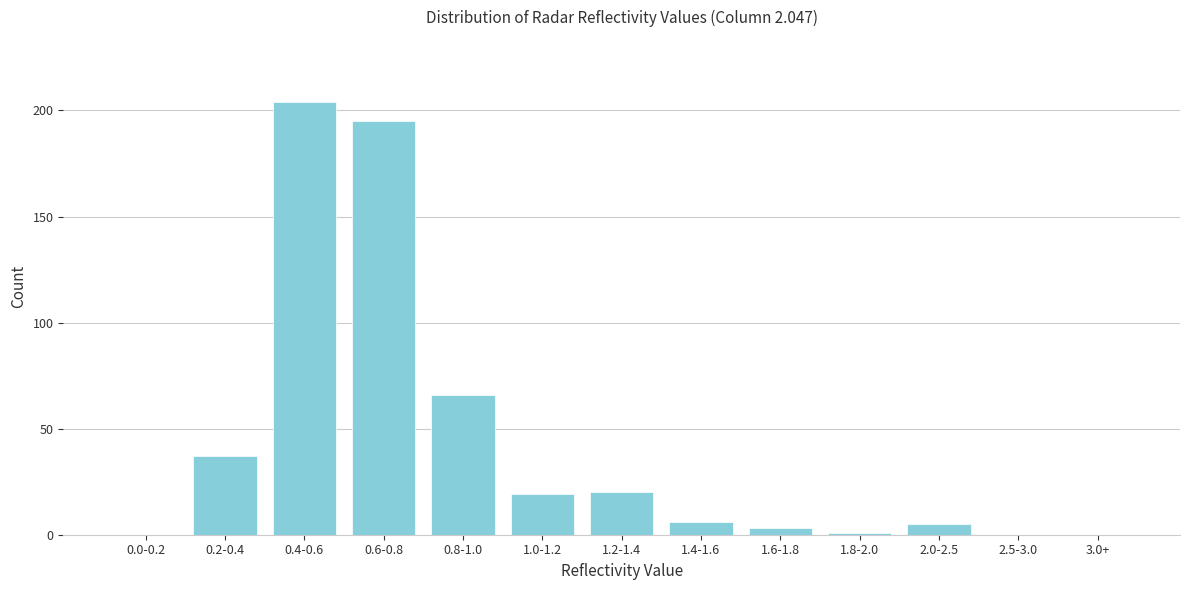

Reading right to left, what are all the values shown in this chart?

3.0+=0	2.5-3.0=0	2.0-2.5=5	1.8-2.0=1	1.6-1.8=3	1.4-1.6=6	1.2-1.4=20	1.0-1.2=19	0.8-1.0=66	0.6-0.8=195	0.4-0.6=204	0.2-0.4=37	0.0-0.2=0